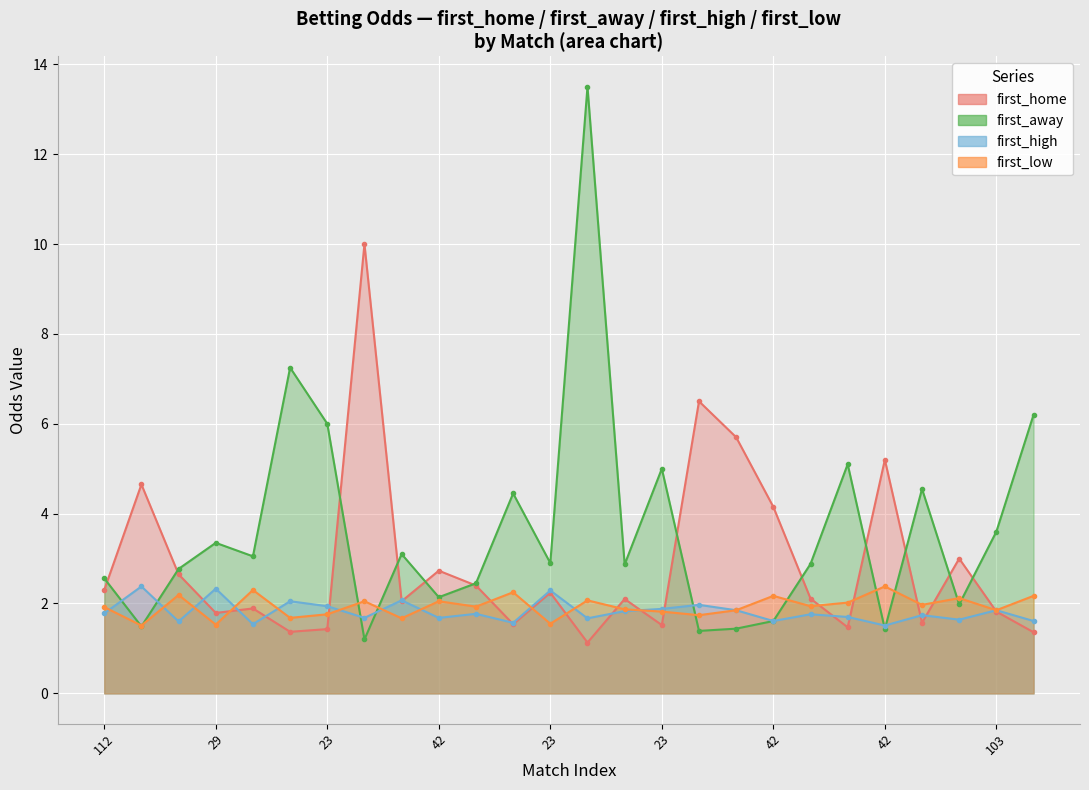

What value does the first_low series have at 46?

2.0